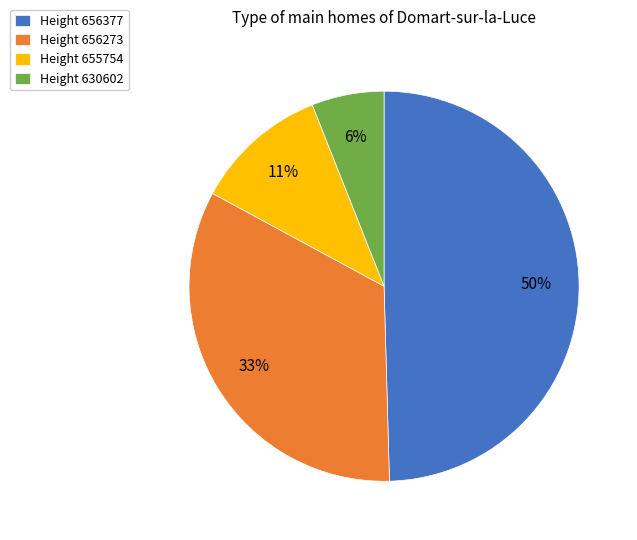

Combined, do Height 655754 and Height 656377 account for over 50%?

Yes